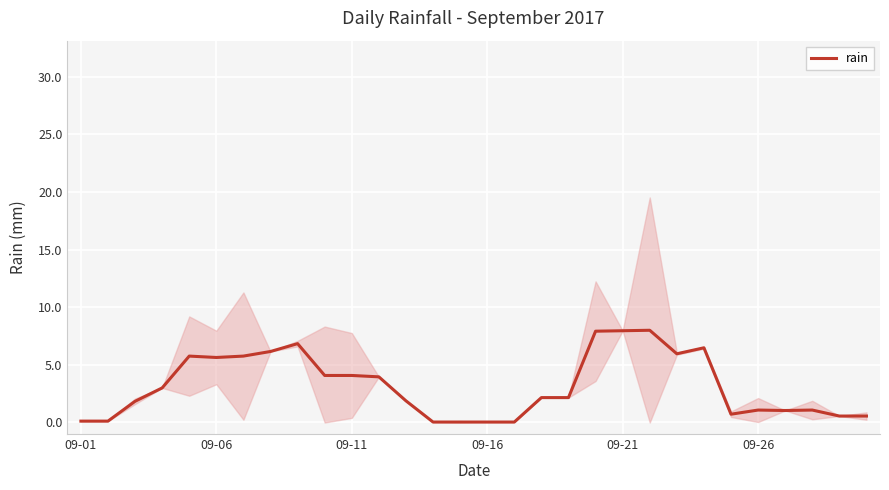

Is this an area chart (filled region under the line)?

No